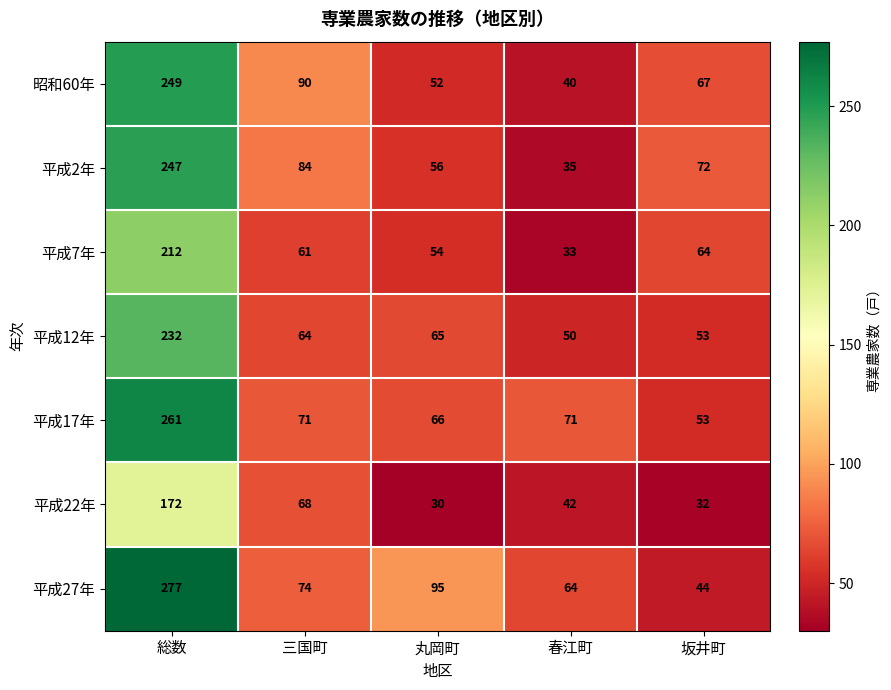

Rank the series at 総数 from lowest to highest value.

平成22年, 平成7年, 平成12年, 平成2年, 昭和60年, 平成17年, 平成27年